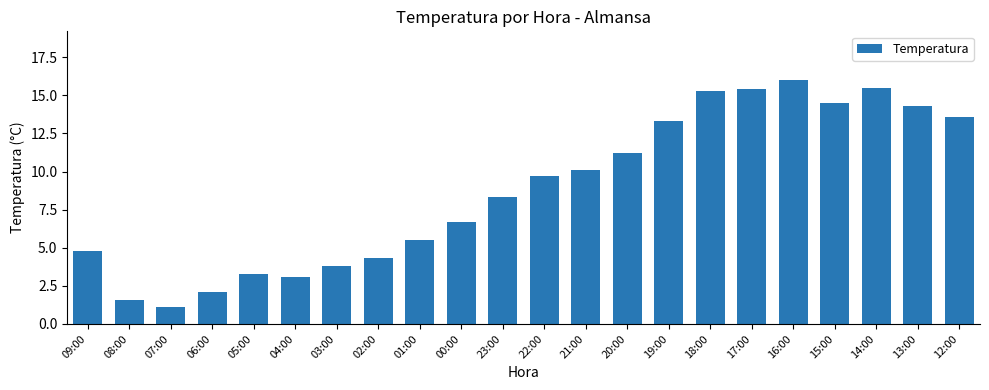

Which has a higher value, 05:00 or 17:00?

17:00